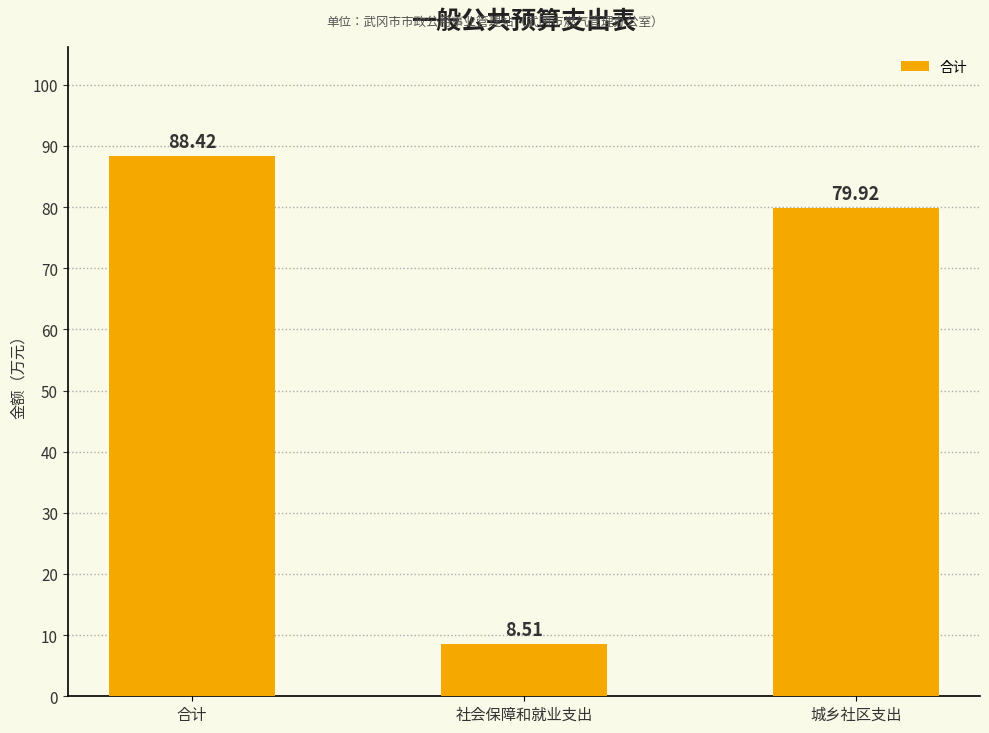

Rank the categories by value from highest to lowest.

合计, 城乡社区支出, 社会保障和就业支出